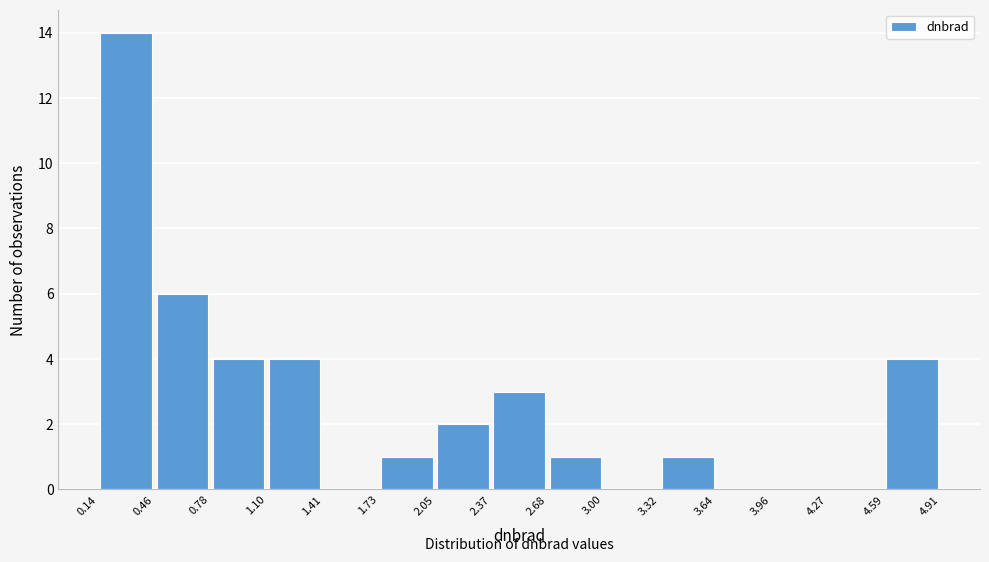

Reading left to right, list every bar in this chart as the range it spans on the x-axis followed by its height. The values are not printed on the chart, so give them approximately, as read against the axis.

0.14 to 0.46: 14
0.46 to 0.78: 6
0.78 to 1.10: 4
1.10 to 1.41: 4
1.41 to 1.73: 0
1.73 to 2.05: 1
2.05 to 2.37: 2
2.37 to 2.68: 3
2.68 to 3.00: 1
3.00 to 3.32: 0
3.32 to 3.64: 1
3.64 to 3.96: 0
3.96 to 4.27: 0
4.27 to 4.59: 0
4.59 to 4.91: 4